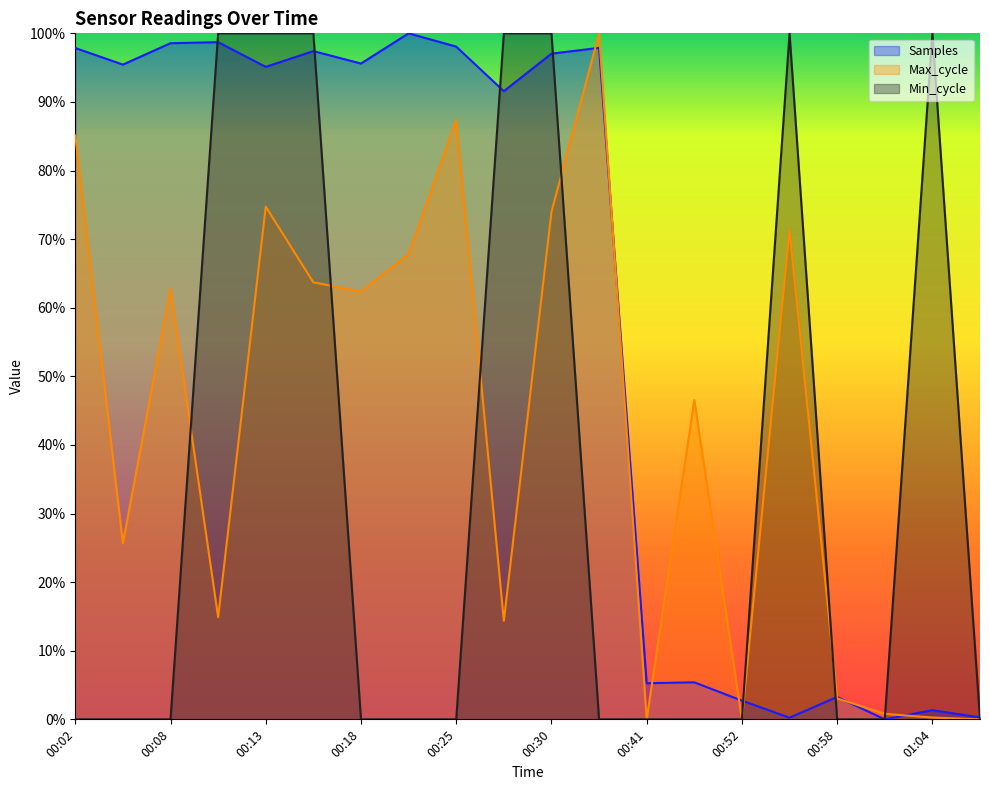

At how many categories does at least one series exceed 0?

20